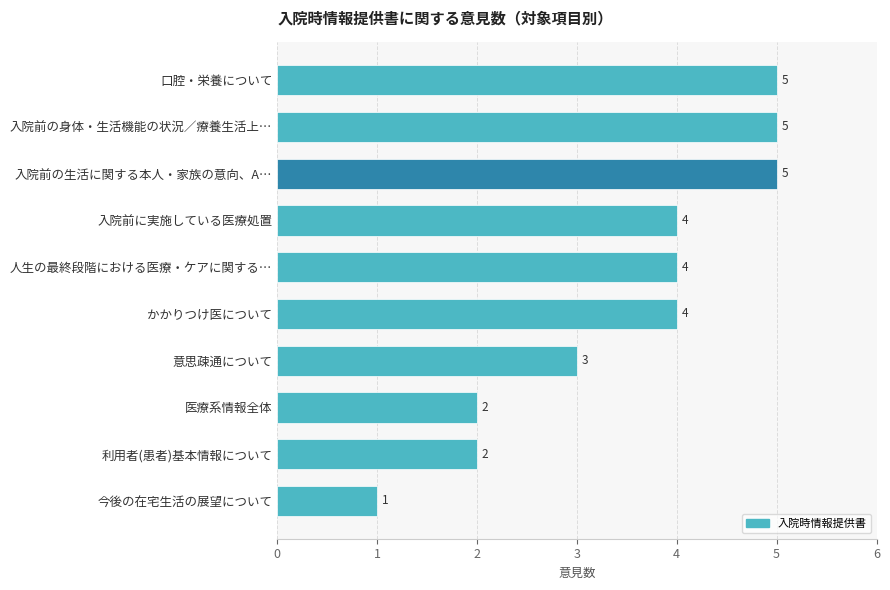

Reading bottom to top, extract all data points from this chart.

今後の在宅生活の展望について=1	利用者(患者)基本情報について=2	医療系情報全体=2	意思疎通について=3	かかりつけ医について=4	人生の最終段階における医療・ケアに関する…=4	入院前に実施している医療処置=4	入院前の生活に関する本人・家族の意向、A…=5	入院前の身体・生活機能の状況／療養生活上…=5	口腔・栄養について=5